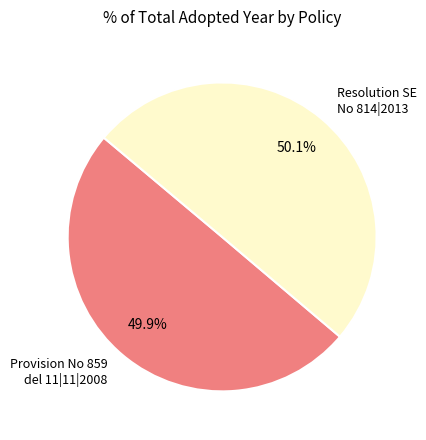

Is the sum of Provision No 859 del 11|11|2008 and Resolution SE No 814|2013 greater than half?

Yes